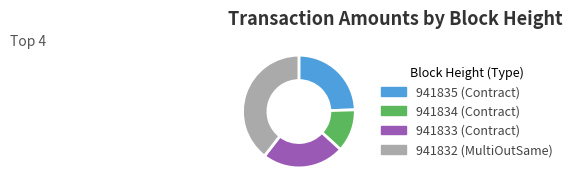

How many slices are in this pie chart?

4